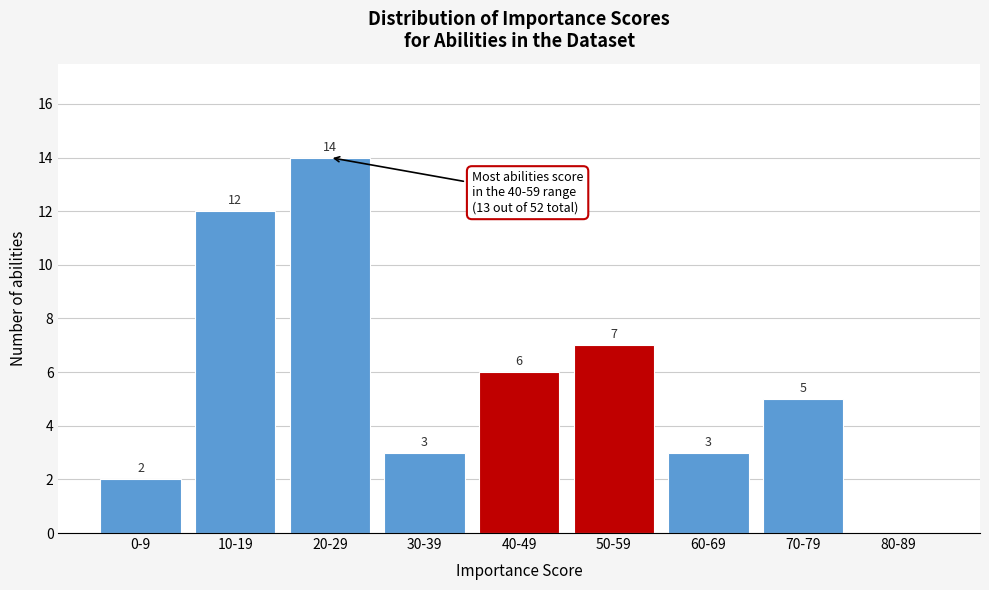

Reading left to right, list all the values displayed in this chart.

0-9=2	10-19=12	20-29=14	30-39=3	40-49=6	50-59=7	60-69=3	70-79=5	80-89=0